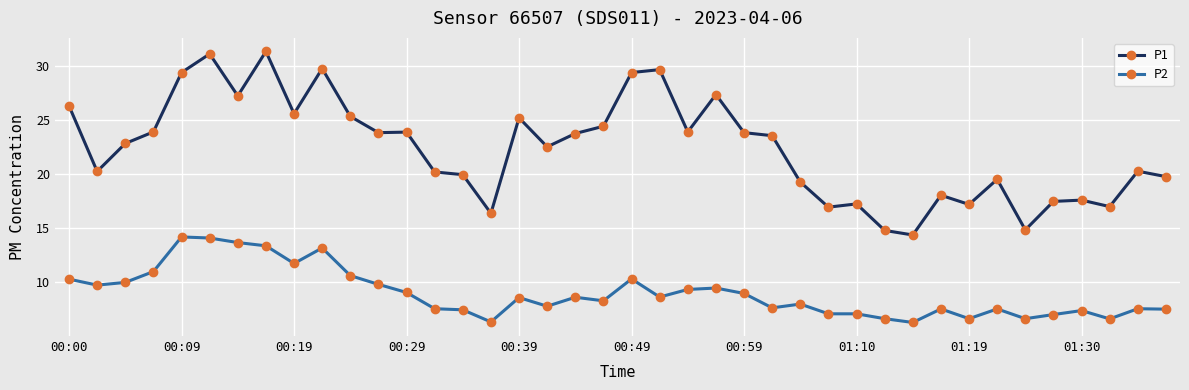

What is the sum of all P2 values?

359.7